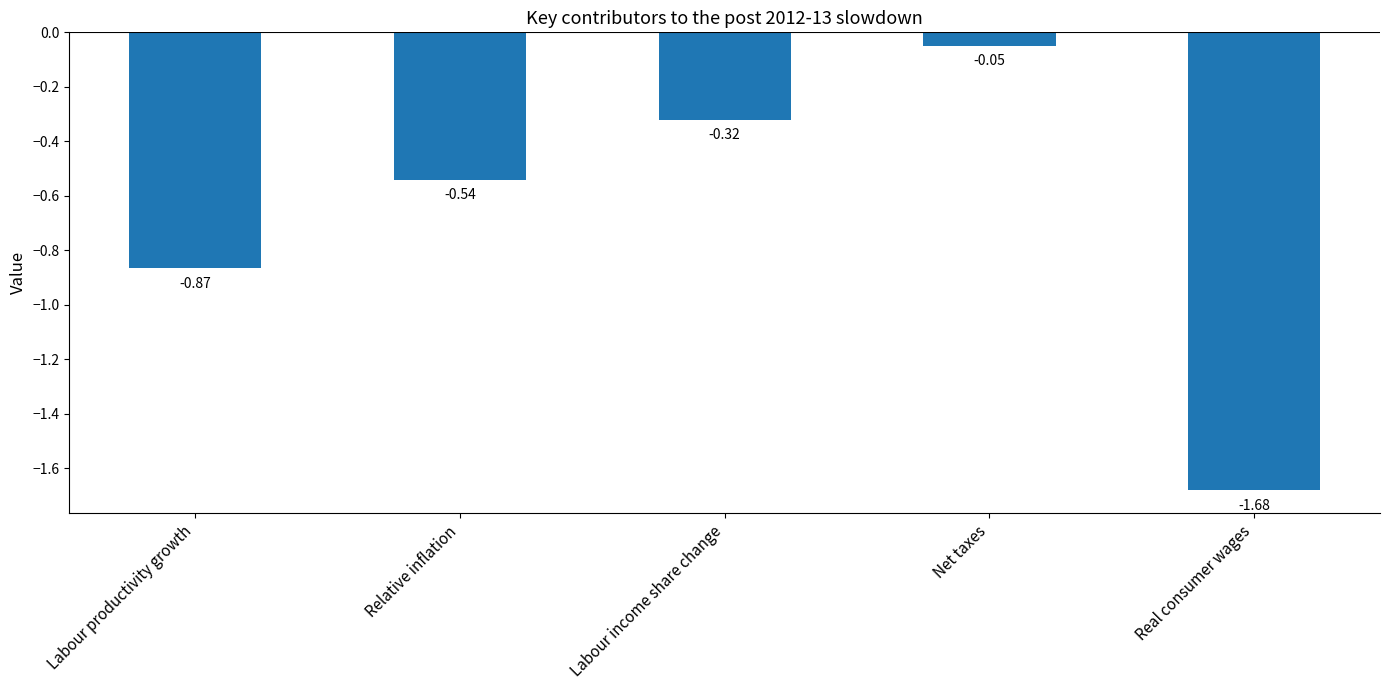

What is the change in value from Net taxes to Real consumer wages?

-1.6